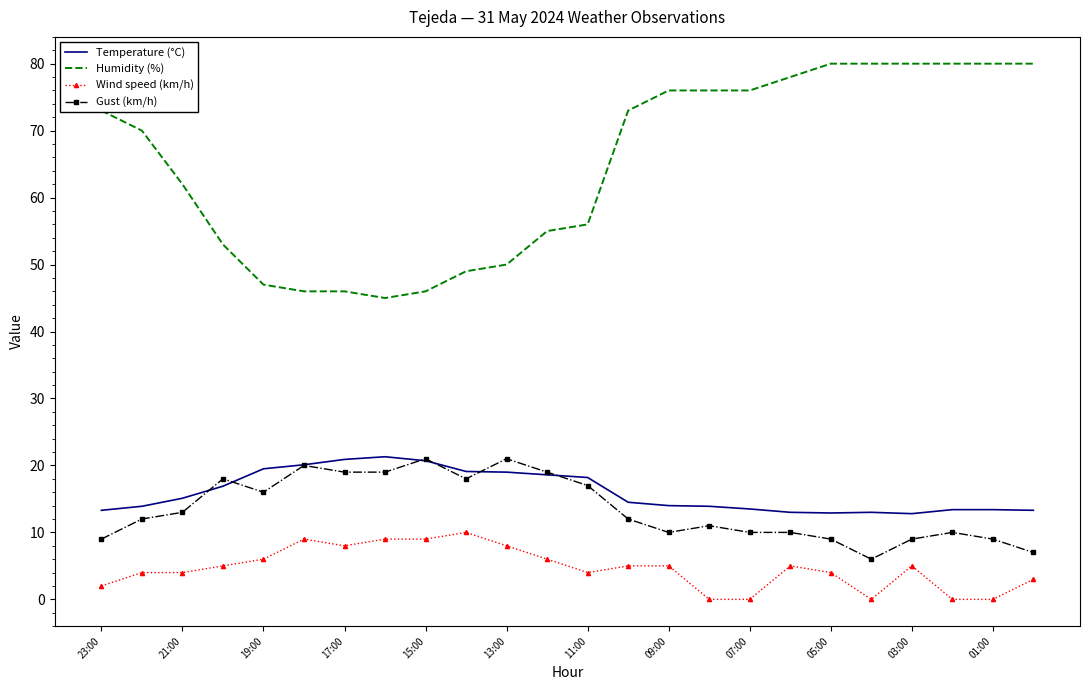

Which series has the largest total across all categories?

Humidity (%)